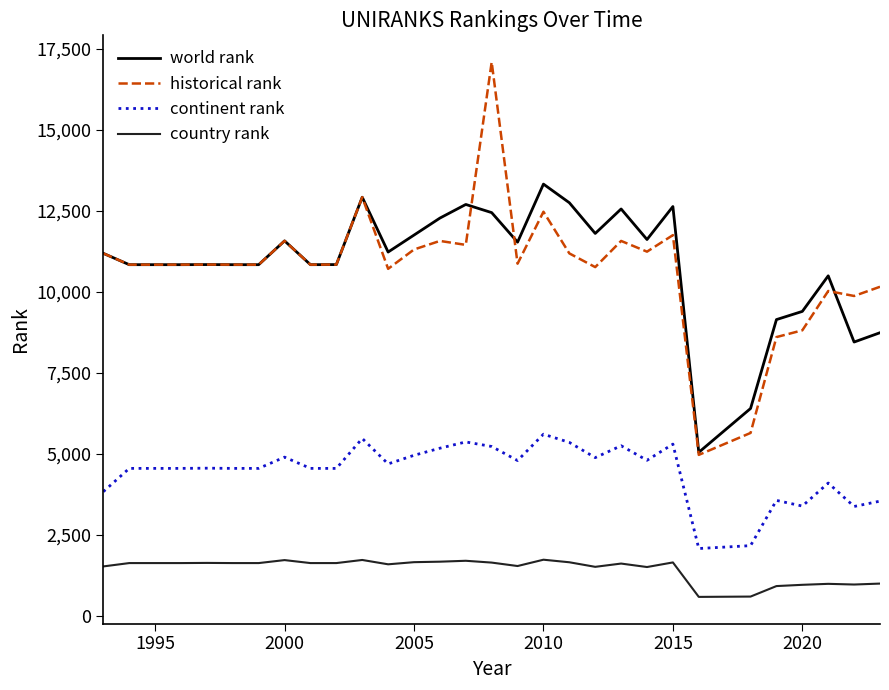

List the series in order of their peak value, highest first.

historical rank, world rank, continent rank, country rank